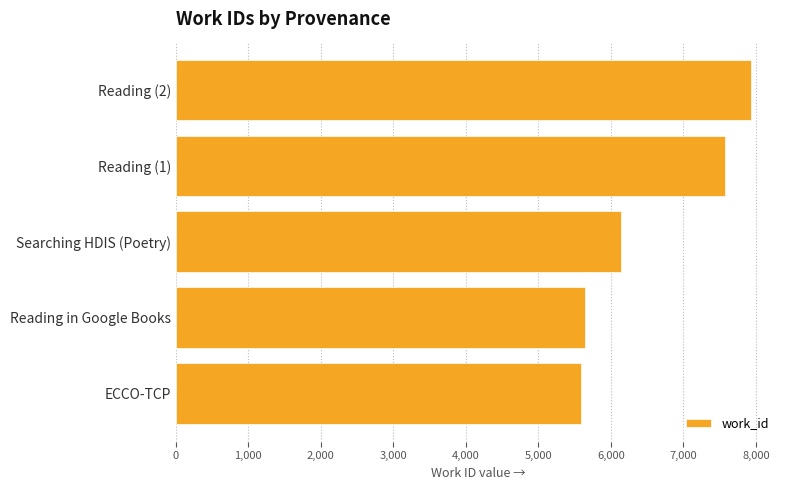

Is it true that the value at Reading in Google Books is 5642?

True